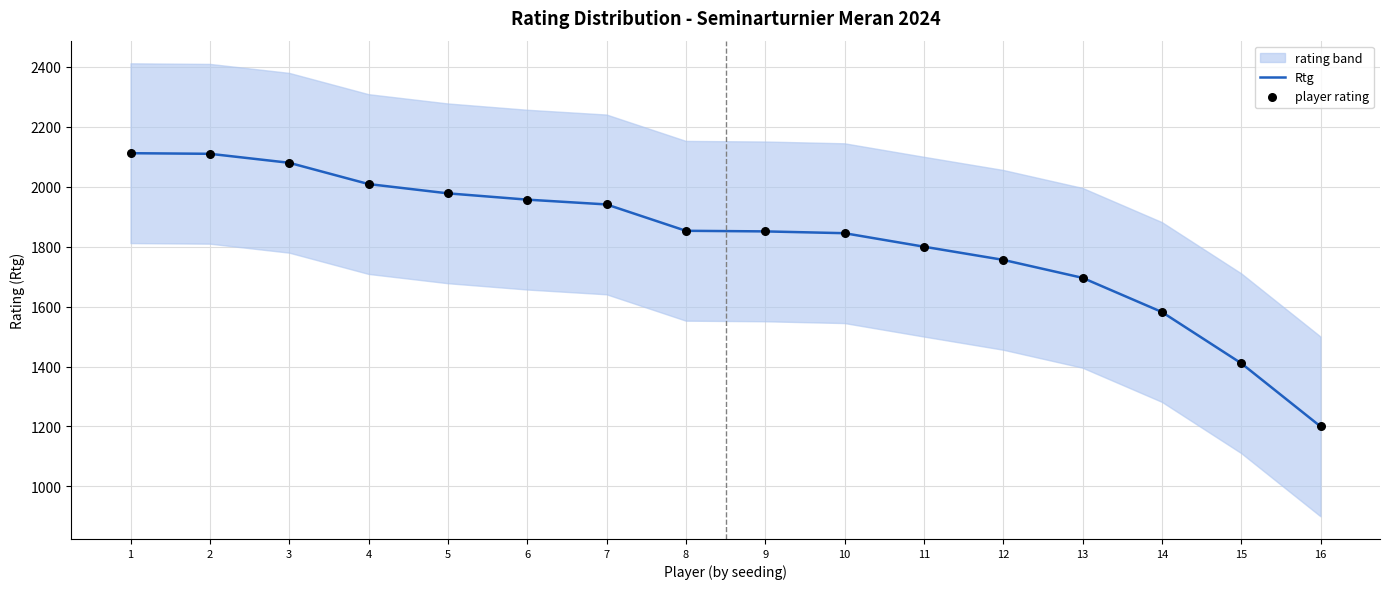

The value of Rtg at 7 is 1941. True or false?

True